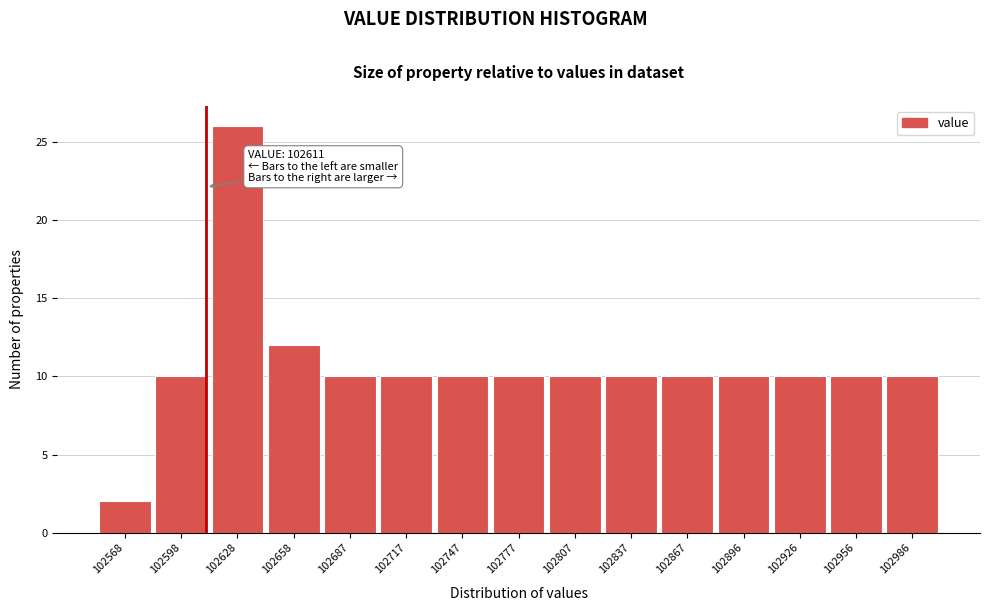

Which range on the x-axis has the tallest bar?

102615 to 102645